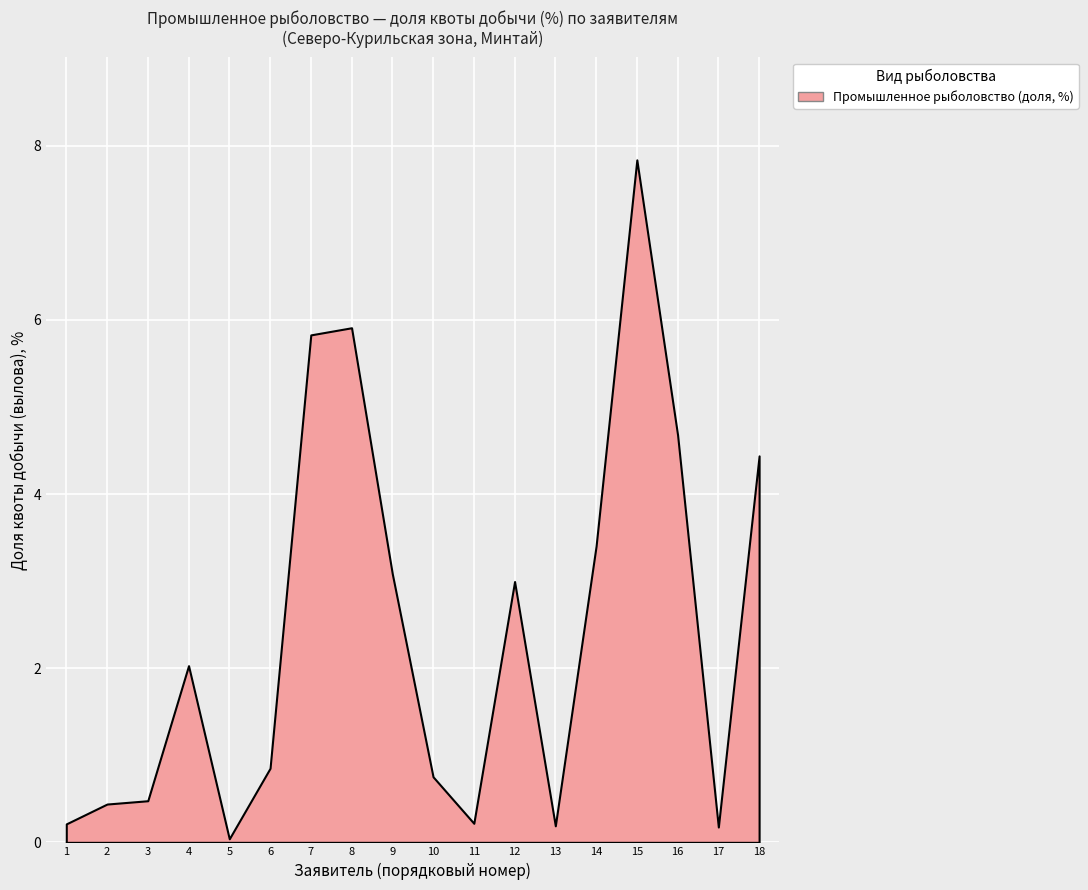

How many lines are shown in the chart?

1